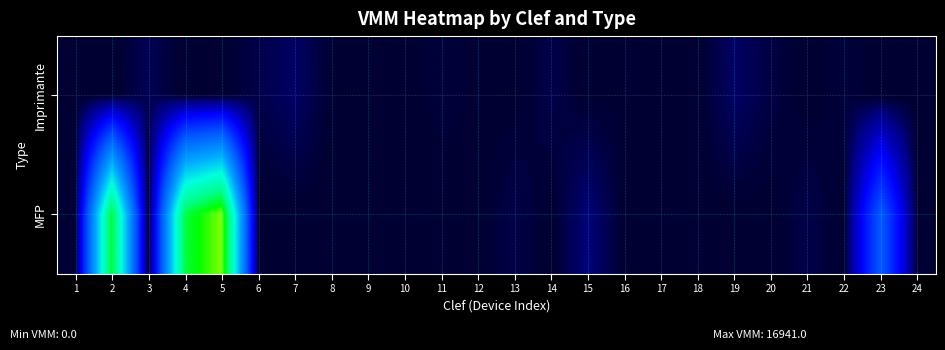

Count the number of data series in this chart.

2